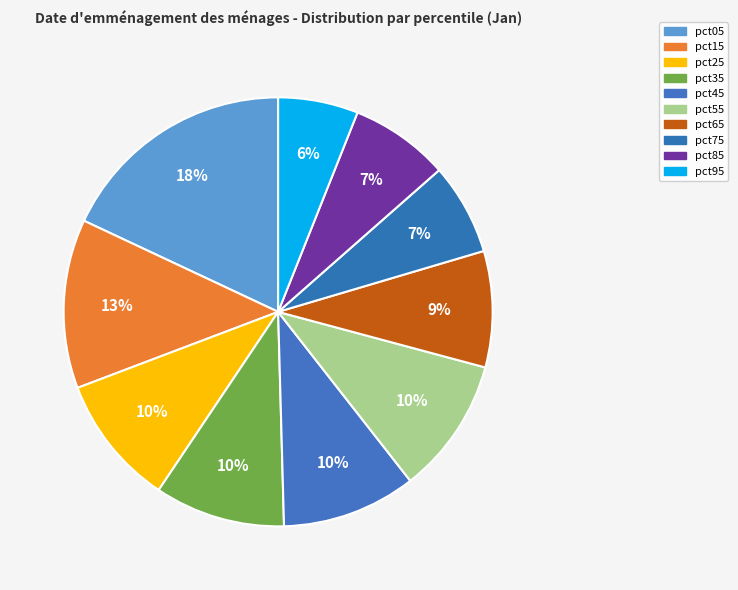

Is pct25 the majority of the pie?

No